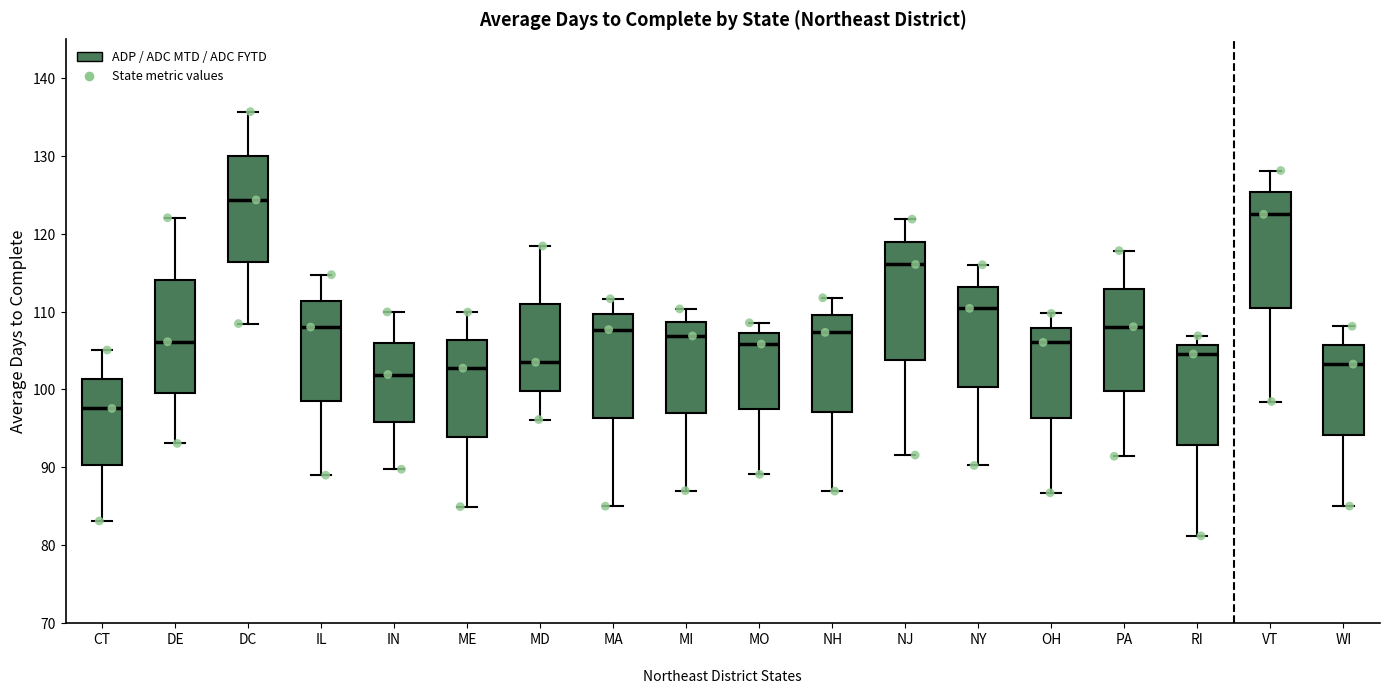

Which box has the lowest median line?

CT